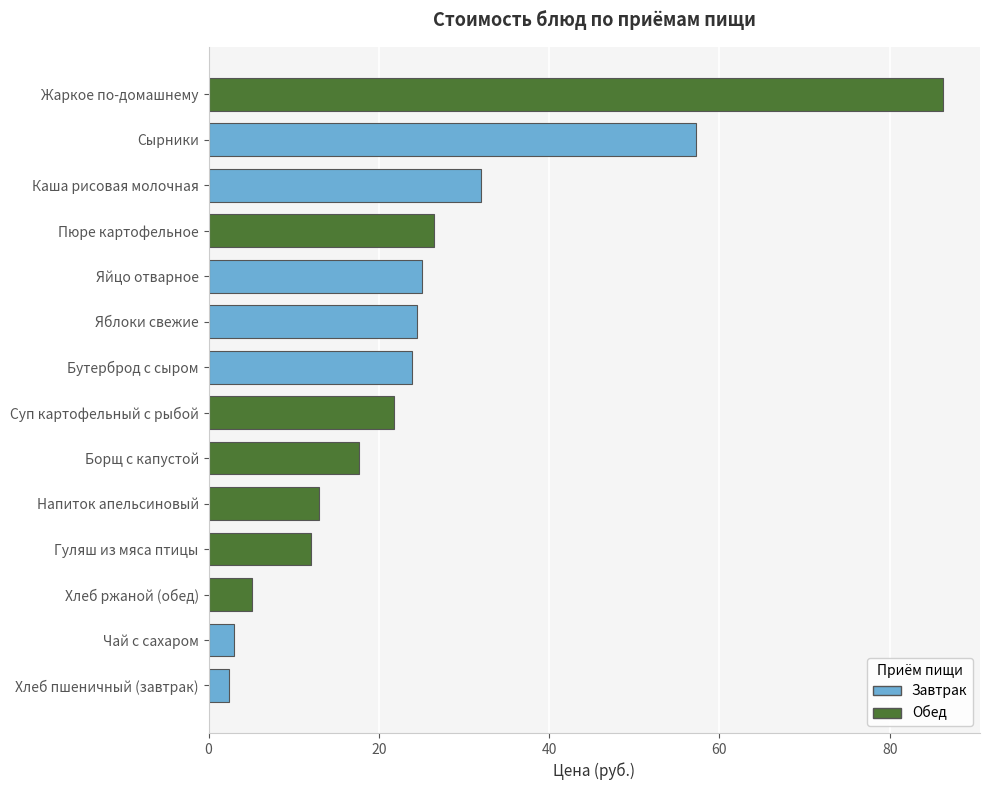

Reading top to bottom, what are all the values shown in this chart?

Жаркое по-домашнему=86.3	Сырники=57.3	Каша рисовая молочная=32.0	Пюре картофельное=26.5	Яйцо отварное=25.1	Яблоки свежие=24.5	Бутерброд с сыром=23.9	Суп картофельный с рыбой=21.8	Борщ с капустой=17.7	Напиток апельсиновый=12.9	Гуляш из мяса птицы=12.0	Хлеб ржаной (обед)=5.1	Чай с сахаром=3.0	Хлеб пшеничный (завтрак)=2.4